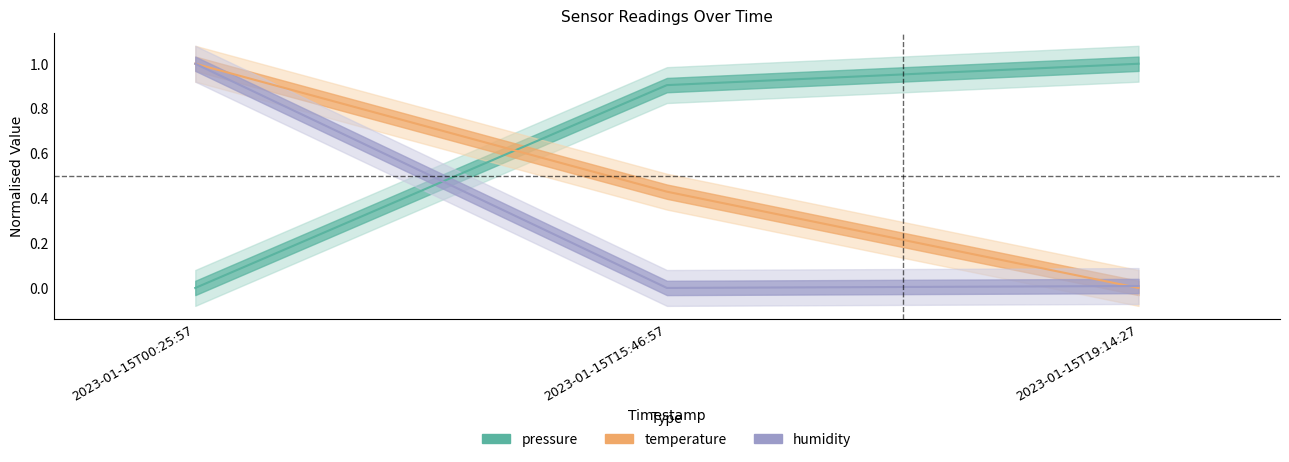

True or false: pressure has a value of 1.3 at 2023-01-15T15:46:57.

False